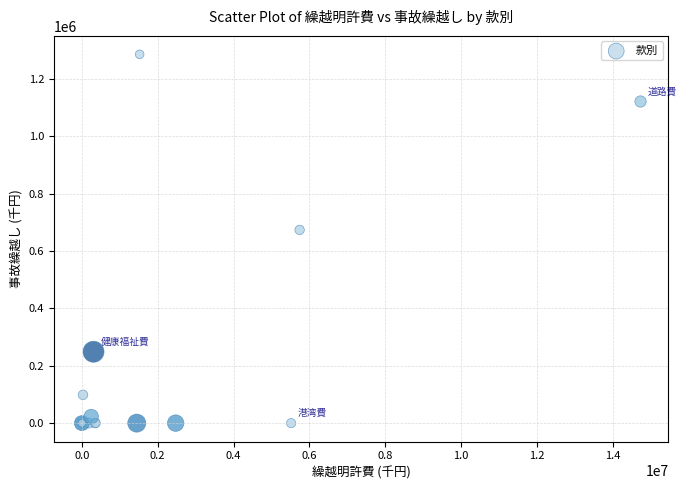

What Y value in the scatter plot is closest to 643256?

674001